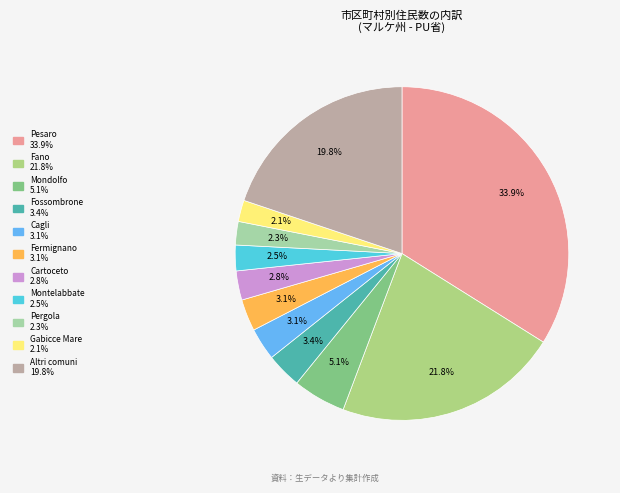

How many segments does this pie chart have?

11